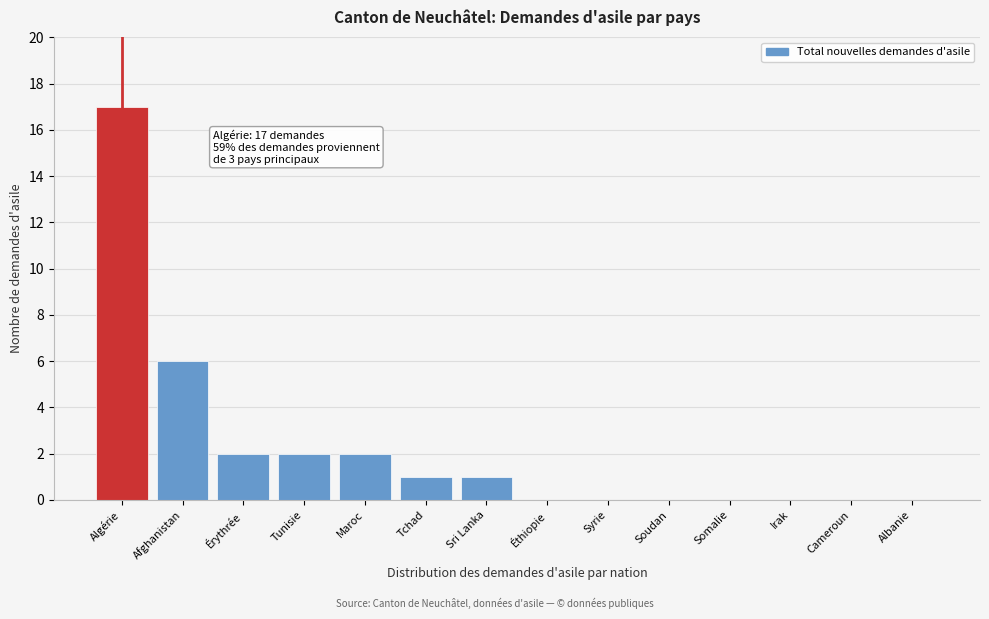

Reading right to left, extract all data points from this chart.

Albanie=0	Cameroun=0	Irak=0	Somalie=0	Soudan=0	Syrie=0	Éthiopie=0	Sri Lanka=1	Tchad=1	Maroc=2	Tunisie=2	Érythrée=2	Afghanistan=6	Algérie=17